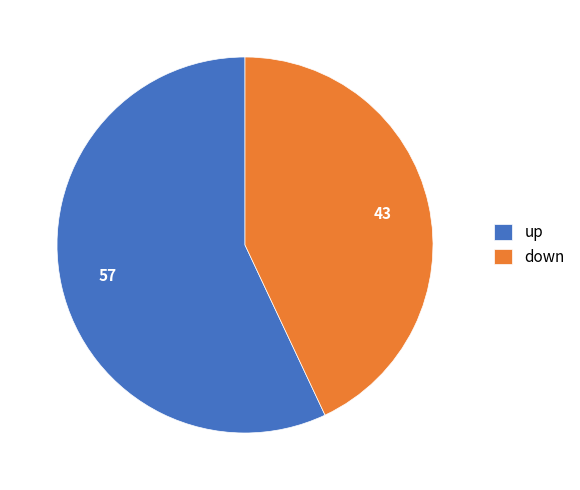

Combined, do down and up account for over 50%?

Yes